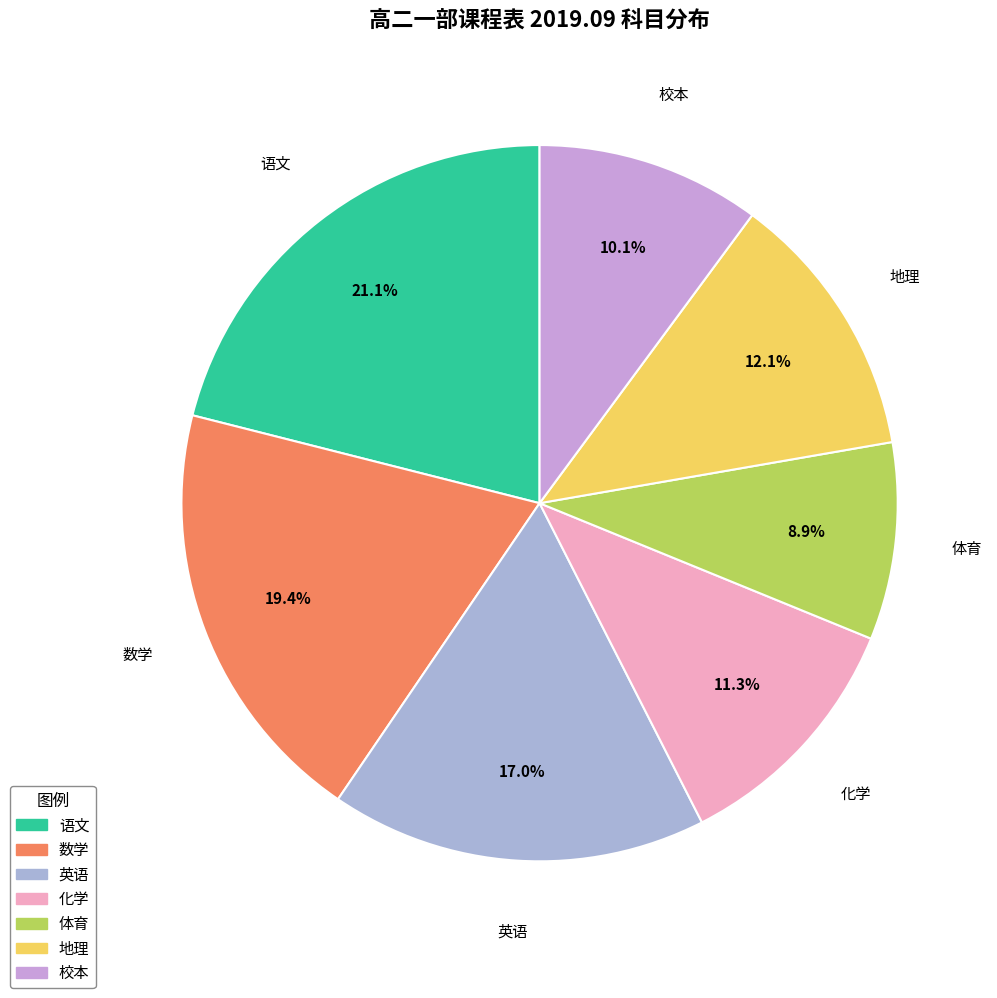

How many slices are in this pie chart?

7